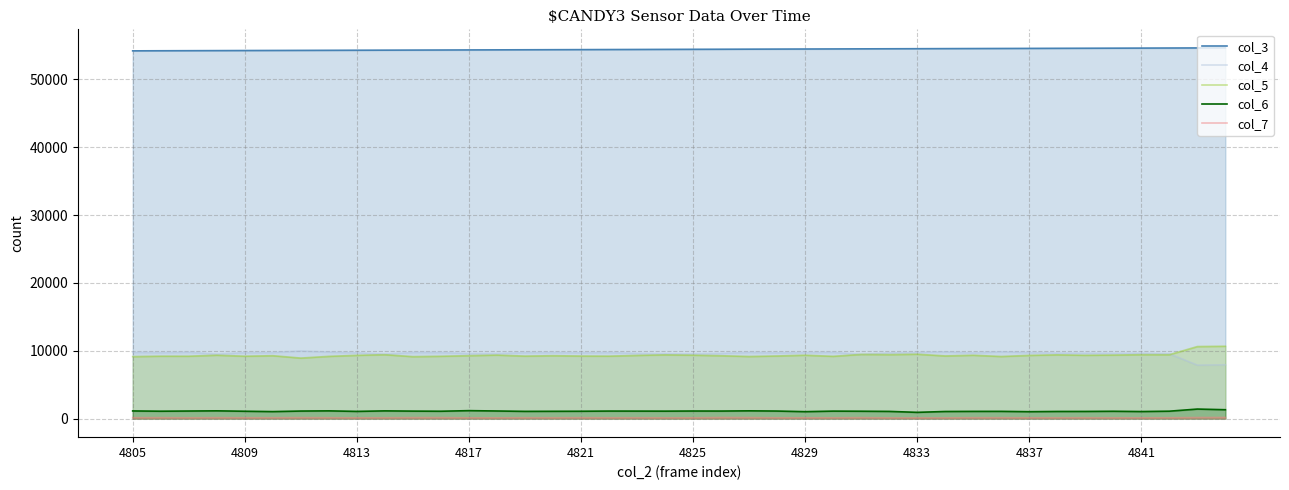

What is the sum of the col_4 values at 29 and 21?

19451